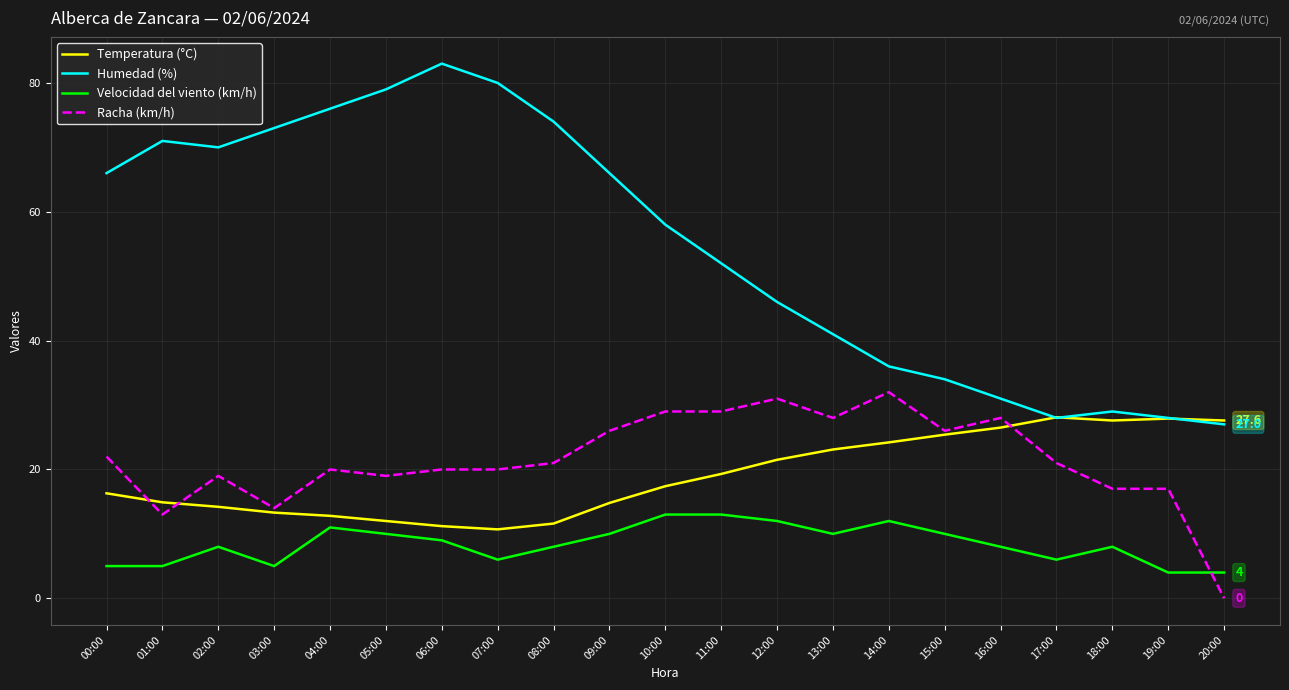

The value of Racha (km/h) at 17:00 is 6.2. True or false?

False